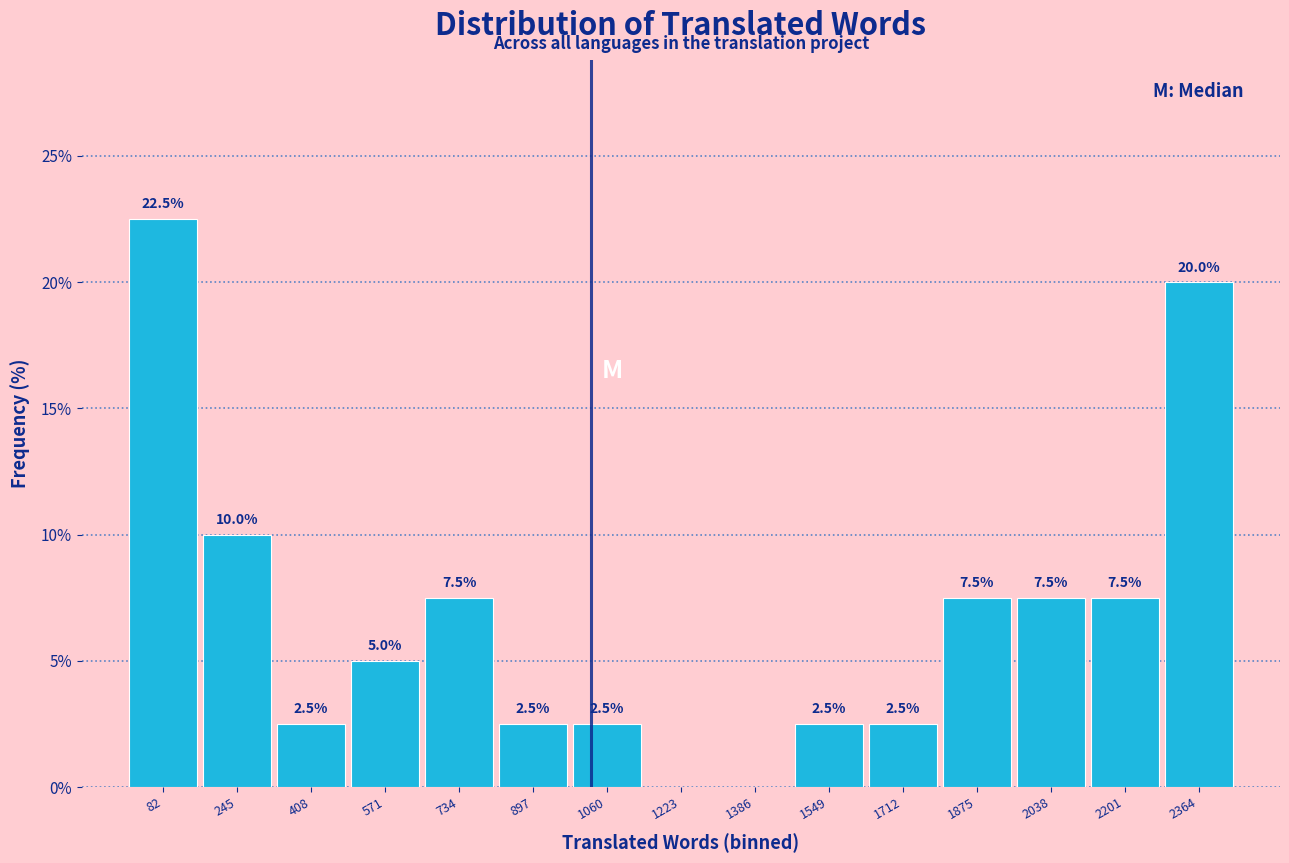

Over which range of the x-axis is the bar tallest?

0 to 160